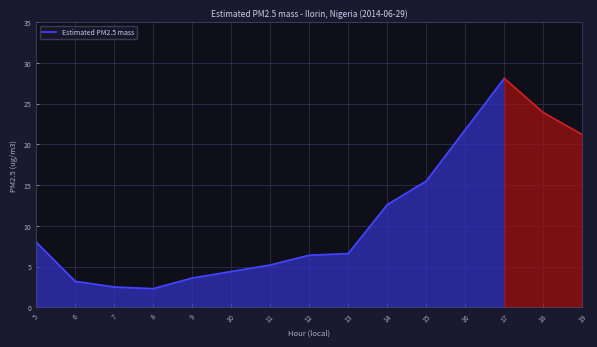

True or false: Estimated PM2.5 mass has a value of 6.6 at 13.

True